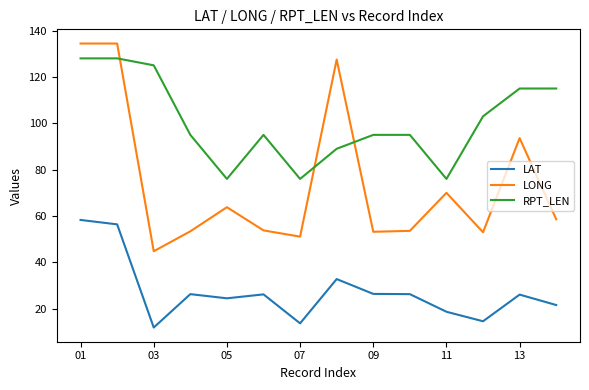

Which series has the widest spread of values?

LONG